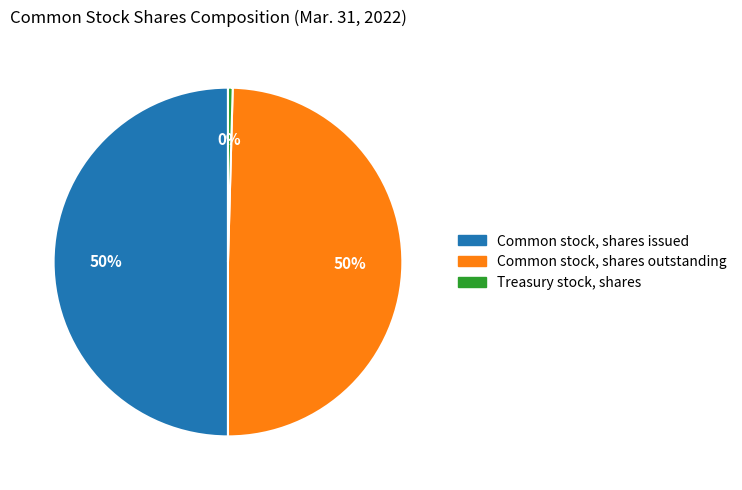

To the nearest percent, what percentage of the pie is Common stock, shares issued?

50%